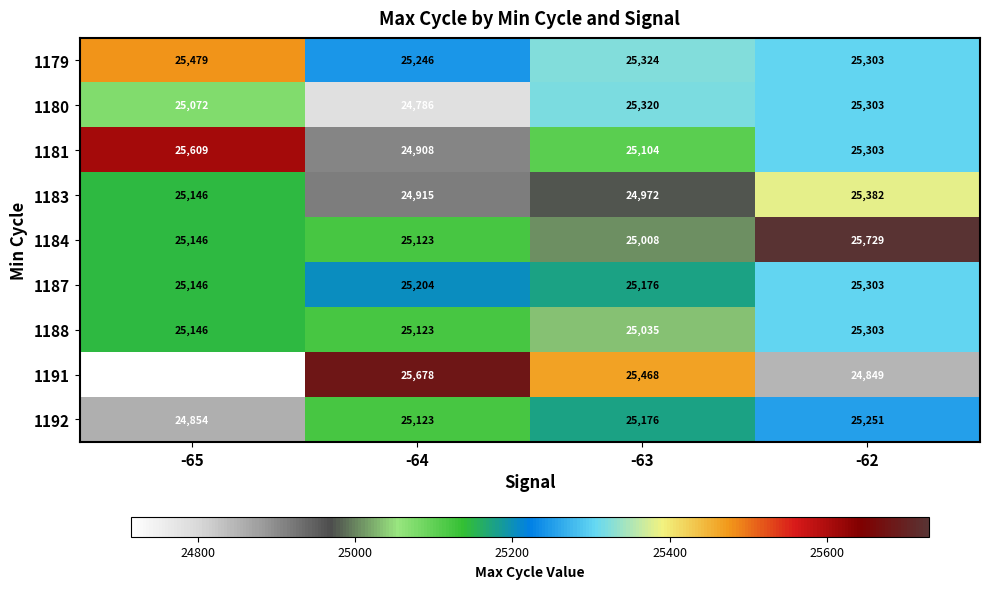

What is the difference between the highest and lowest values at -64?

892